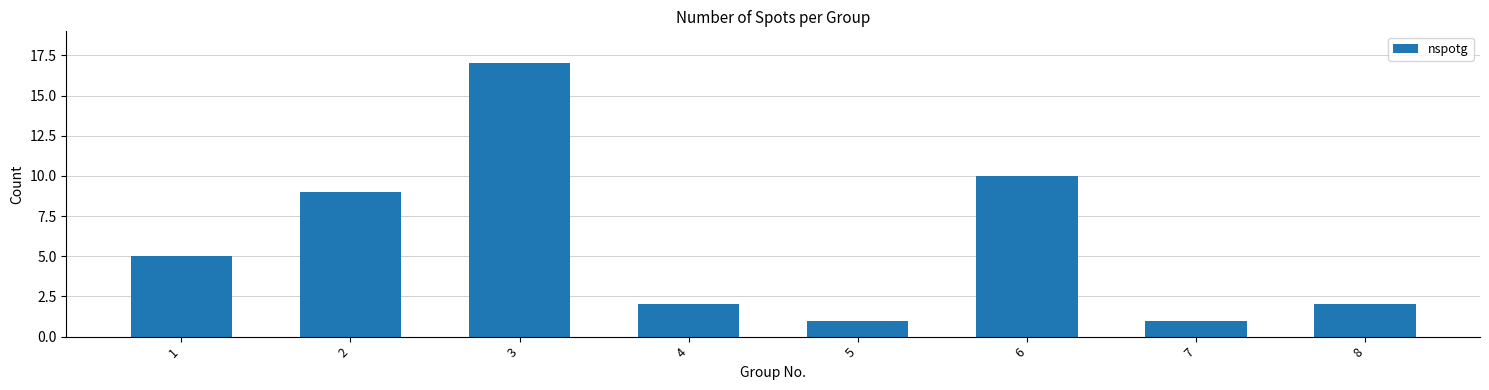

Reading left to right, list all the values displayed in this chart.

1=5	2=9	3=17	4=2	5=1	6=10	7=1	8=2